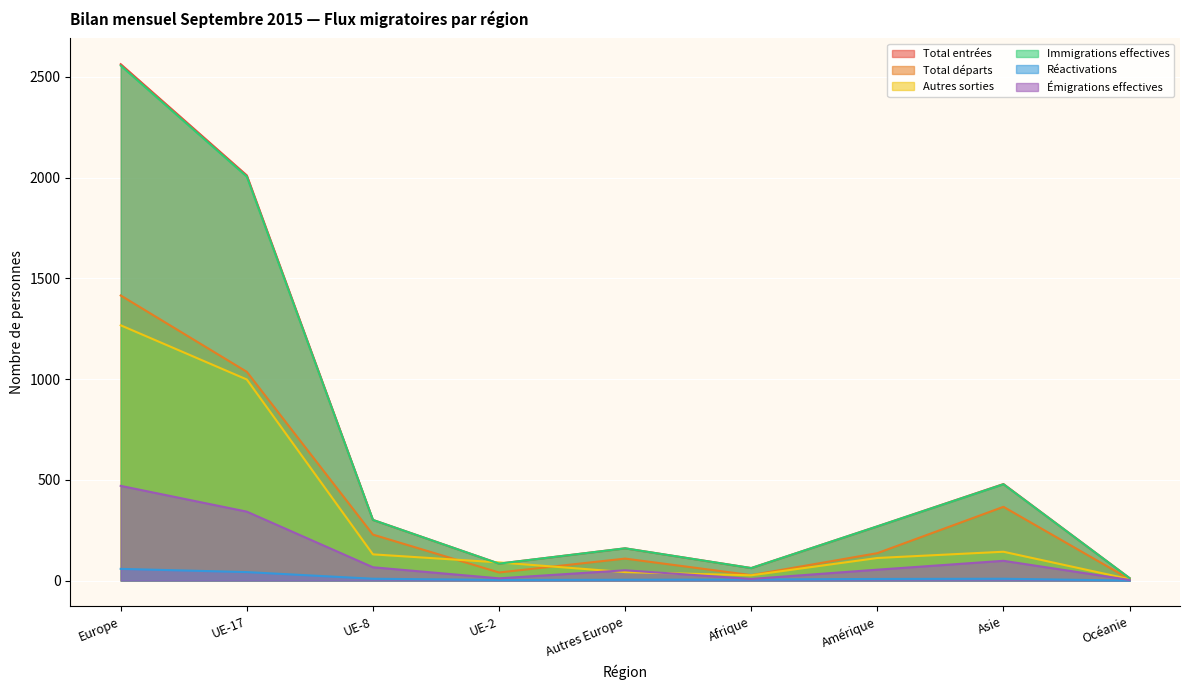

What is the total value across all series at UE-17?

6434